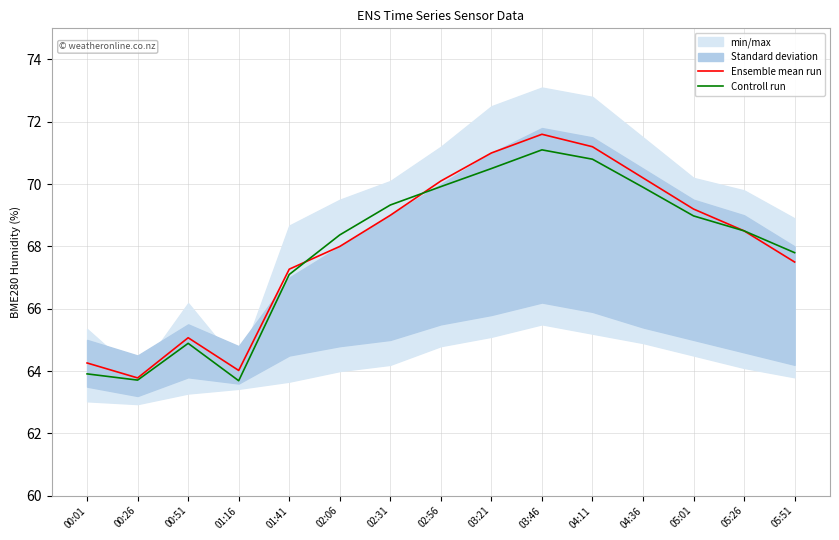

List the series in order of their overall mean, lowest first.

Controll run, Ensemble mean run